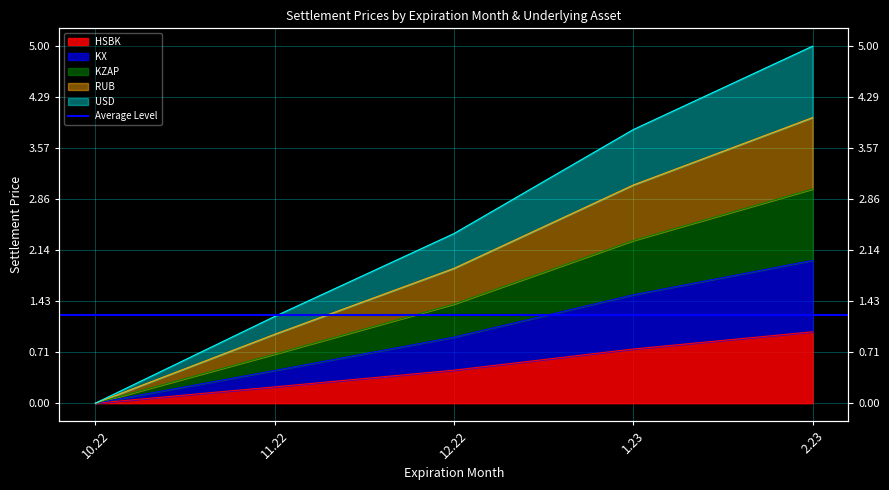

At which category is the sum across all series the highest?

2.23